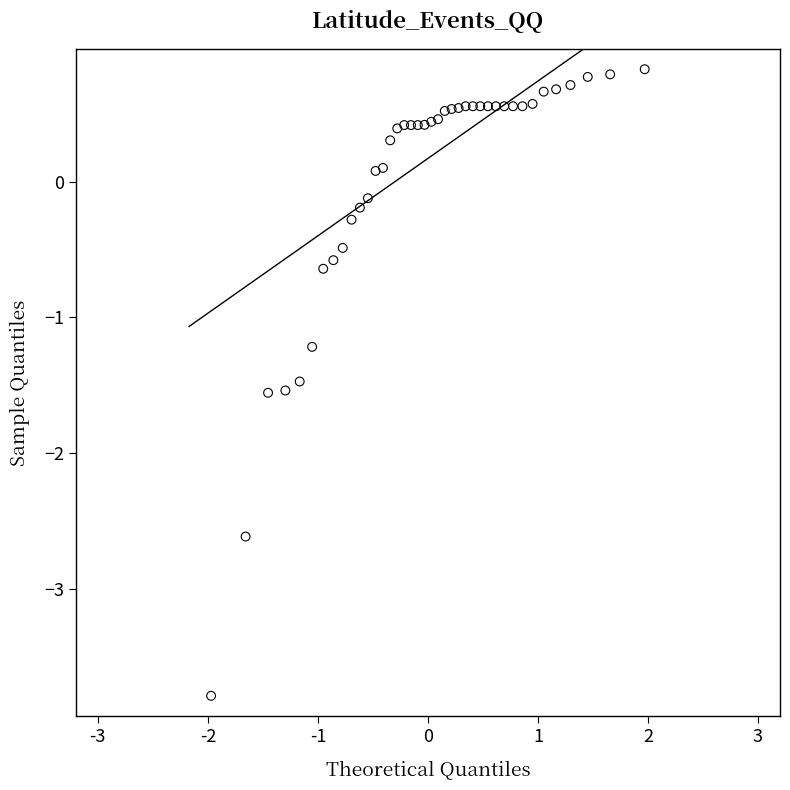

What Y value in the scatter plot is closest to -1?

-1.2